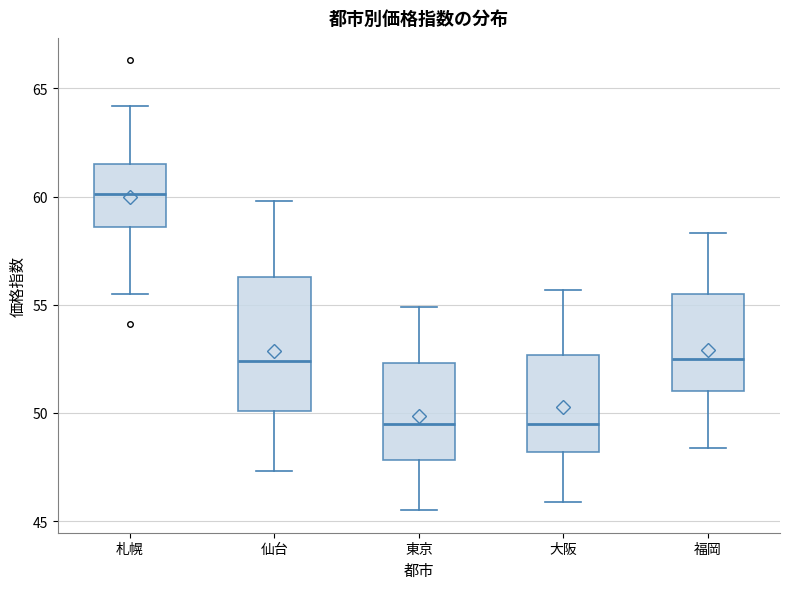

Reading left to right, read every box against the y-axis: the position of its median line, the range the box covers, and the ends of its whiskers. The values are not printed on the chart, so give them approximately, as read against the axis.

札幌: median 60.0, box 58.5 to 61.5, whiskers 55.5 to 64.0
仙台: median 52.5, box 50.0 to 56.5, whiskers 47.5 to 60.0
東京: median 49.5, box 48.0 to 52.5, whiskers 45.5 to 55.0
大阪: median 49.5, box 48.0 to 52.5, whiskers 46.0 to 55.5
福岡: median 52.5, box 51.0 to 55.5, whiskers 48.5 to 58.5